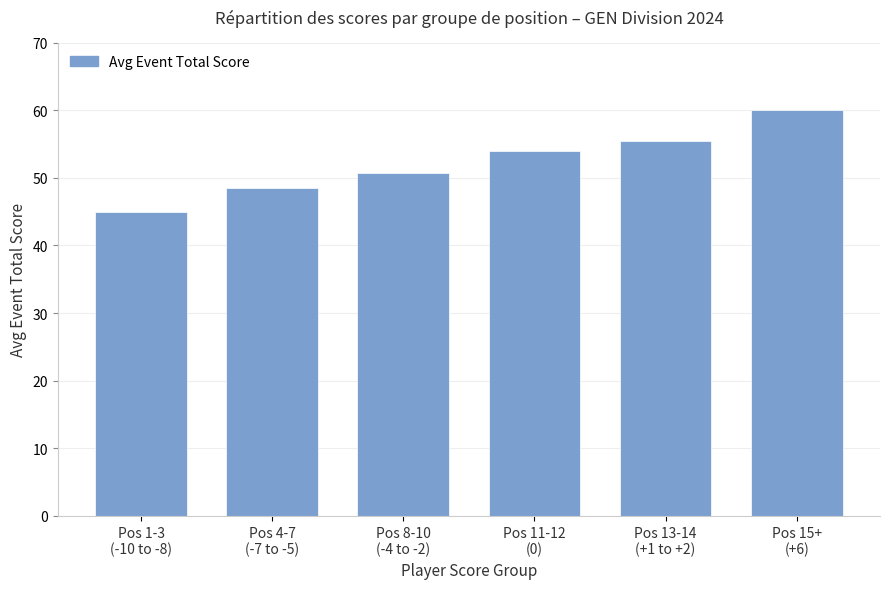

What is the change in value from Pos 1-3
(-10 to -8) to Pos 4-7
(-7 to -5)?

+3.5